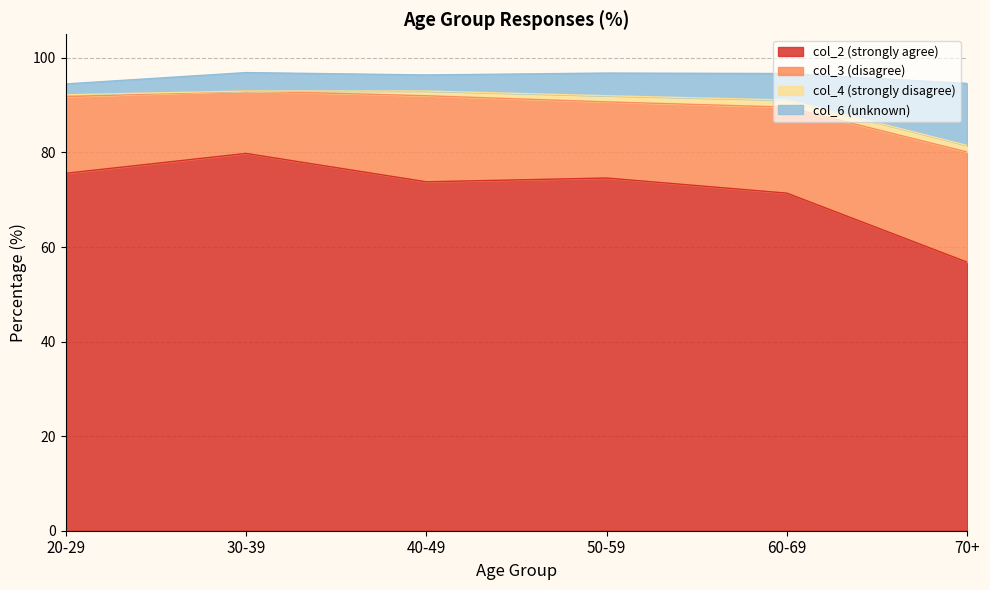

Reading right to left, what are all the values shown in this chart?

col_2 (strongly agree): 70+=56.8	60-69=71.4	50-59=74.6	40-49=73.8	30-39=79.8	20-29=75.6
col_3 (disagree): 70+=23.3	60-69=18.2	50-59=16.1	40-49=18.2	30-39=13.2	20-29=16.2
col_4 (strongly disagree): 70+=1.4	60-69=1.5	50-59=1.3	40-49=1.0	30-39=0.0	20-29=0.4
col_6 (unknown): 70+=13.1	60-69=5.6	50-59=4.8	40-49=3.4	30-39=3.9	20-29=2.3